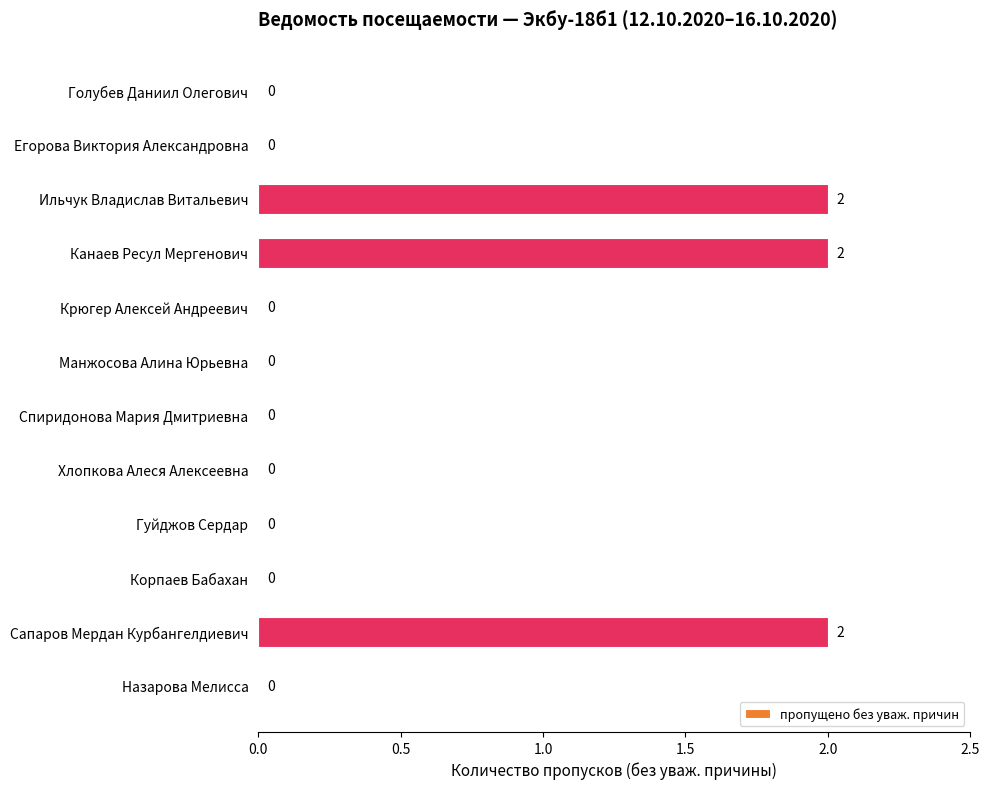

The value at Крюгер Алексей Андреевич is 0. True or false?

True